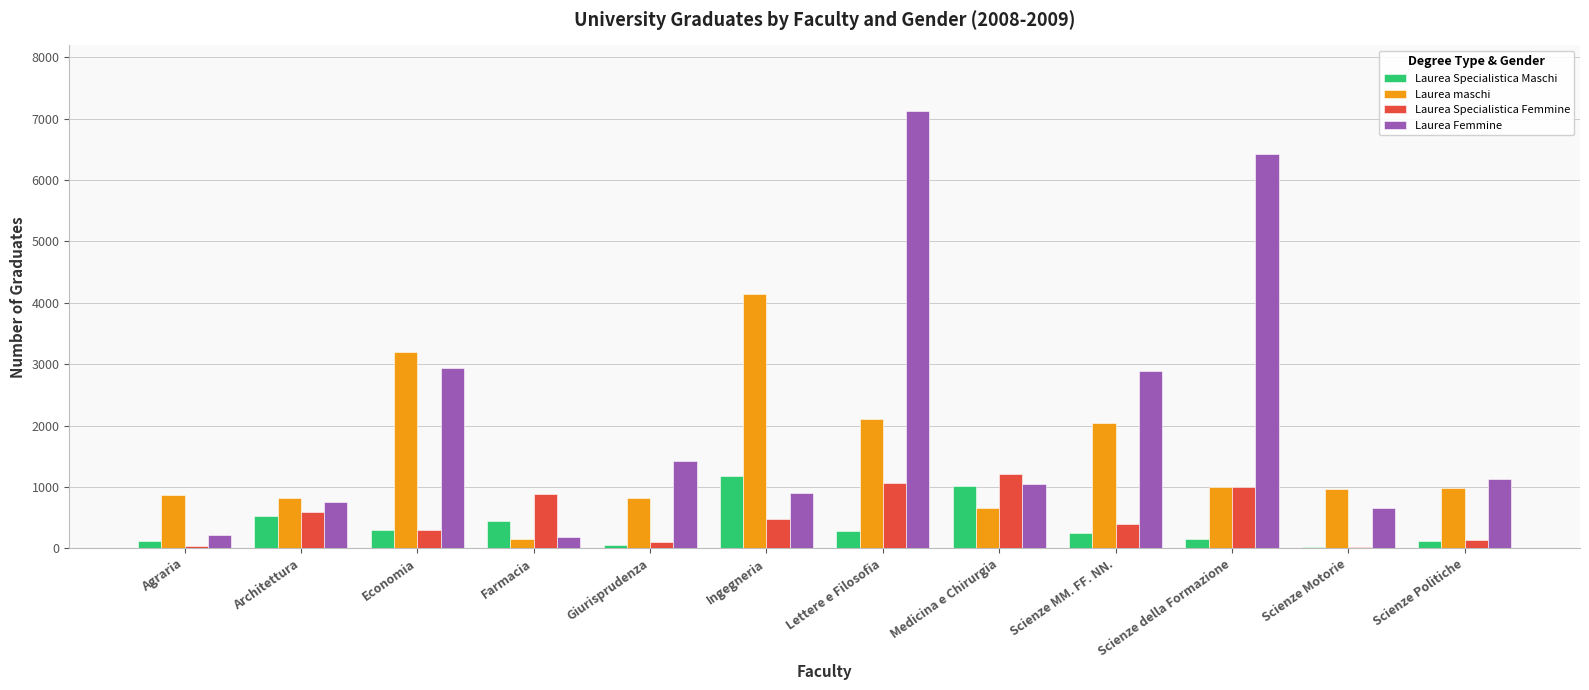

Which series changed the most between Farmacia and Ingegneria?

Laurea maschi